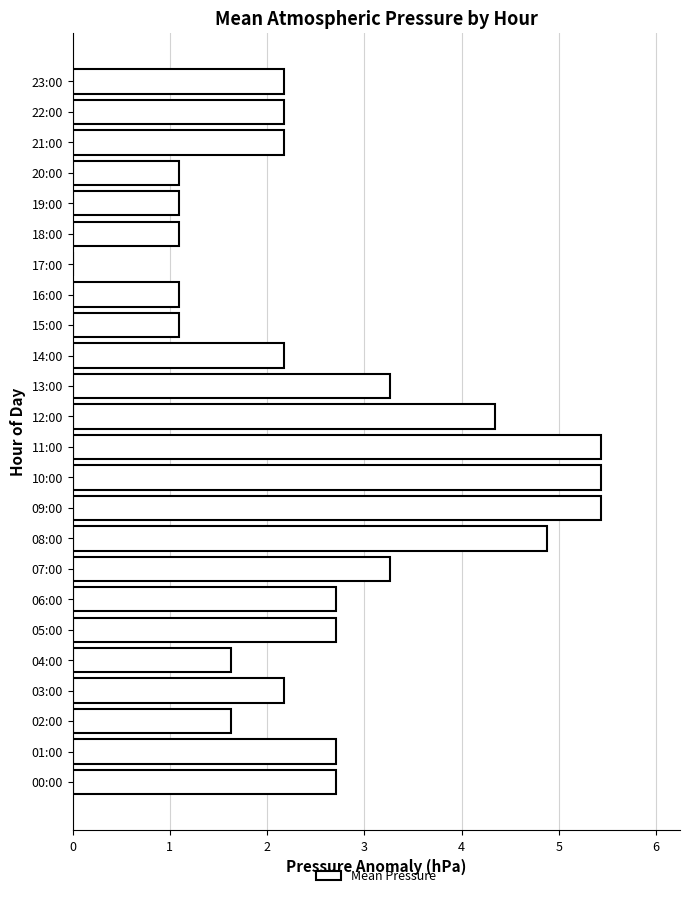

What is the average value?

2.6